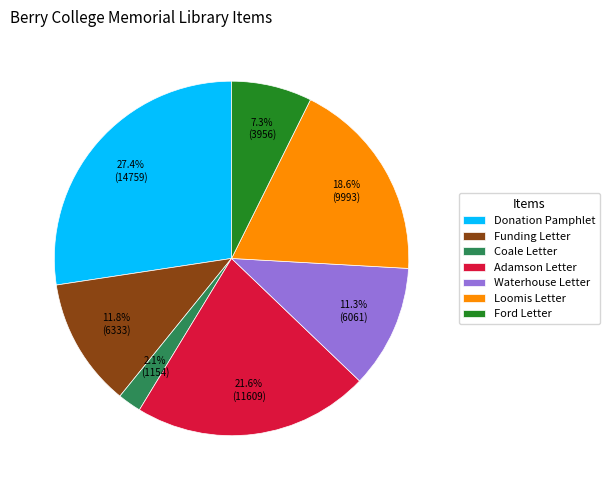

Which category has the biggest portion of the pie?

Donation Pamphlet